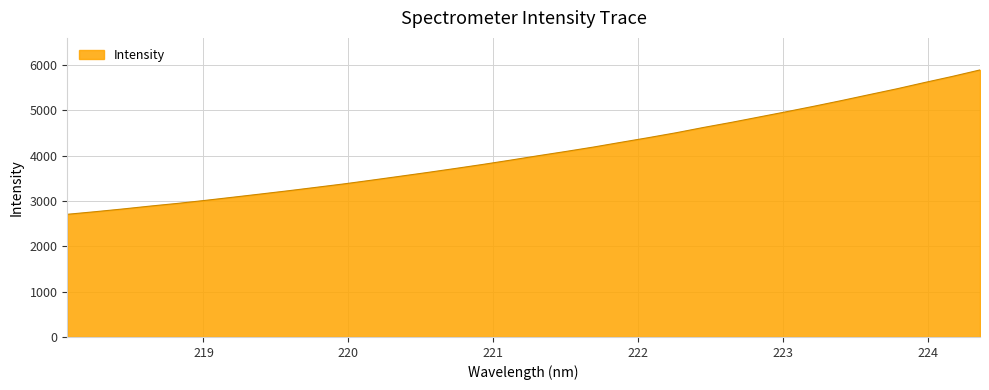

What is the minimum value shown in the chart?

2706.2